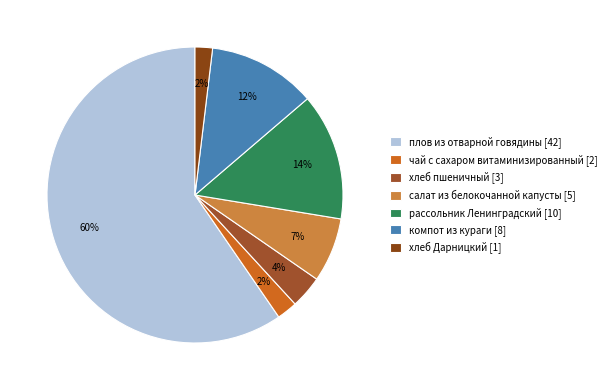

To the nearest percent, what percentage of the pie is компот из кураги?

12%